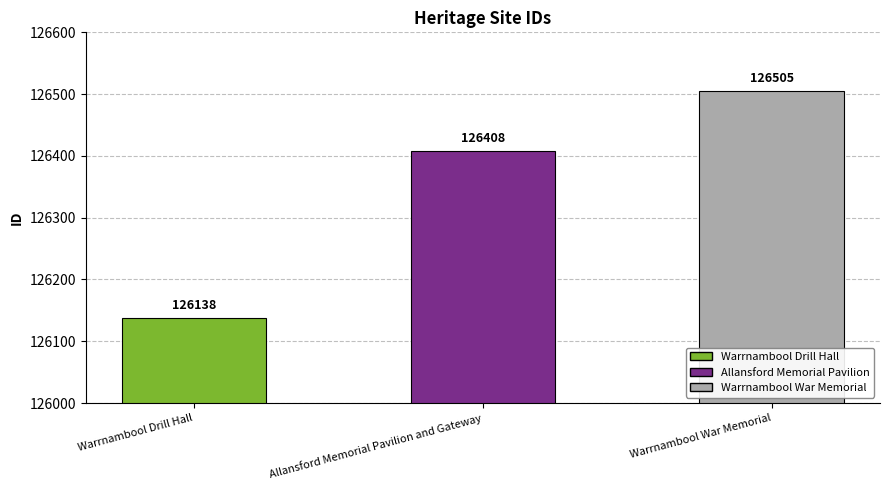

What is the greatest value displayed?

126505